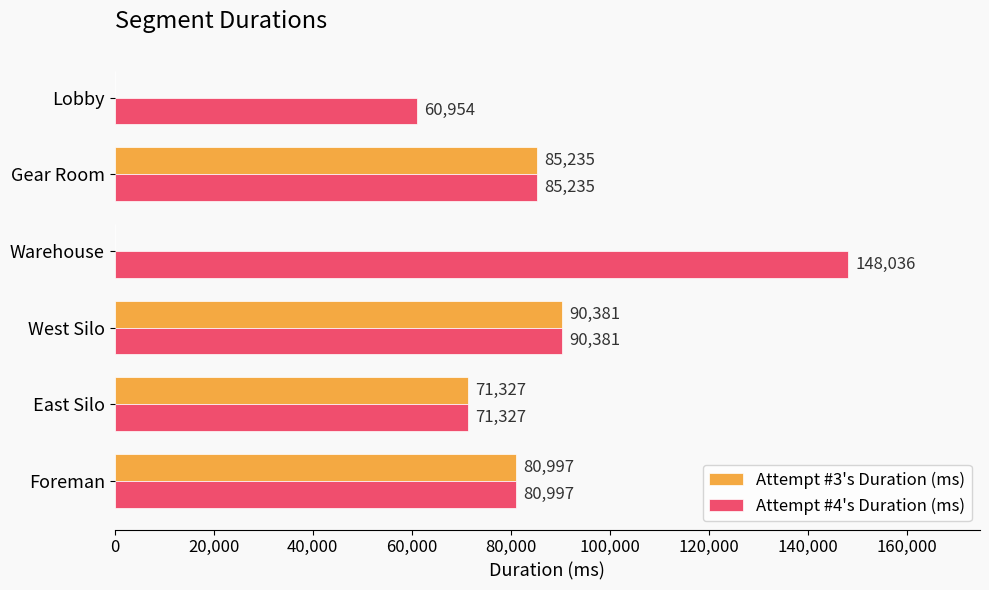

Which category has the highest value in the Attempt #3's Duration (ms) series?

West Silo